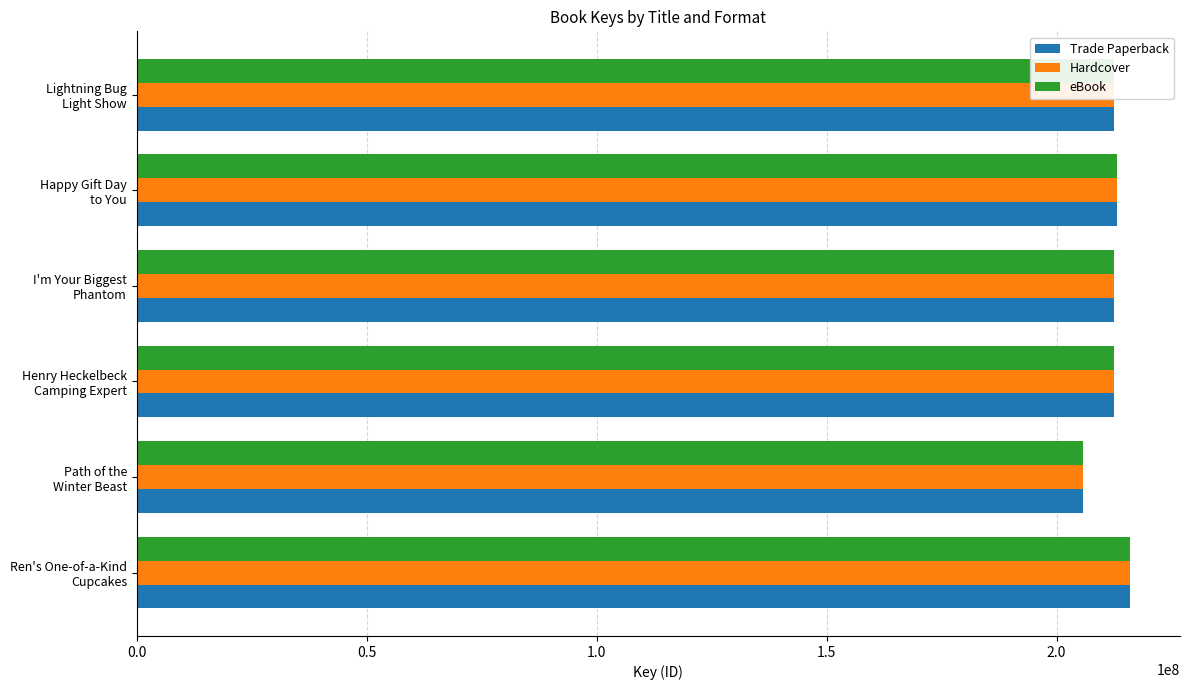

What is the greatest value displayed?

216033936